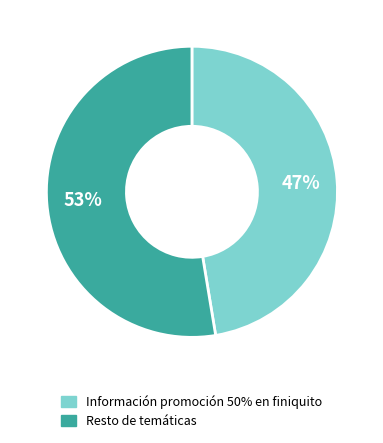

To the nearest percent, what is the average slice percentage?

50%